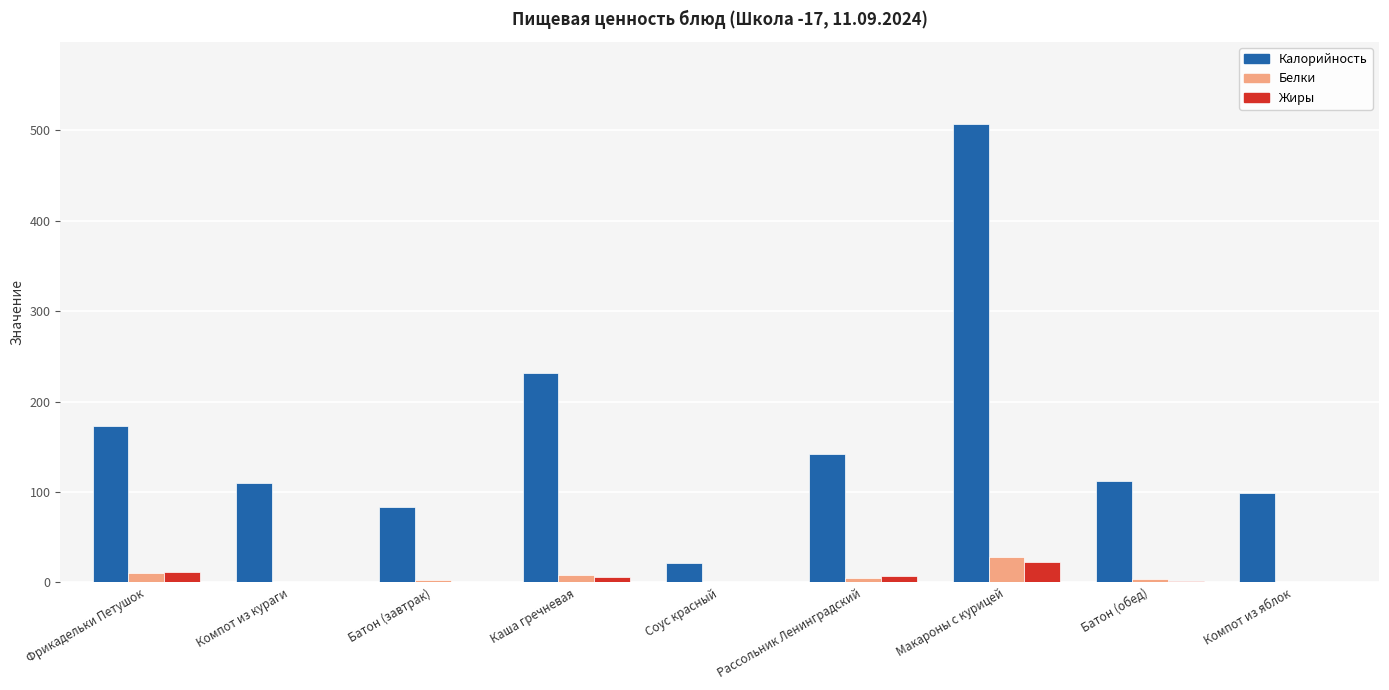

What is the average value of the Жиры series?

5.6